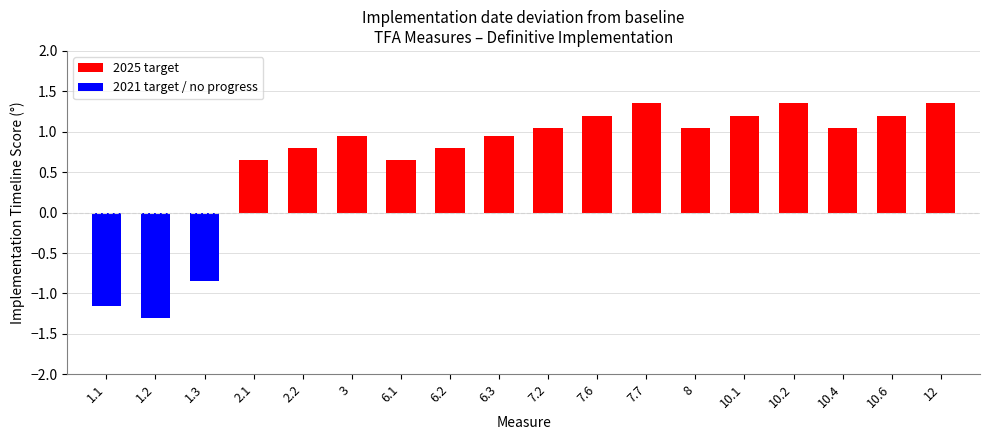

What is the sum of all values?

12.3